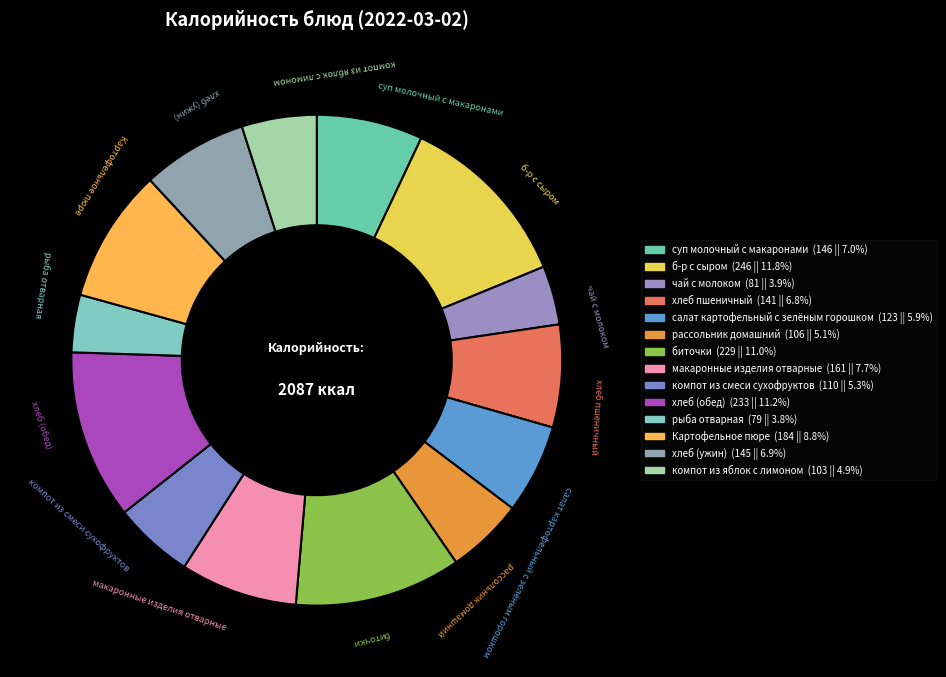

What is the largest slice in the pie chart?

б-р с сыром